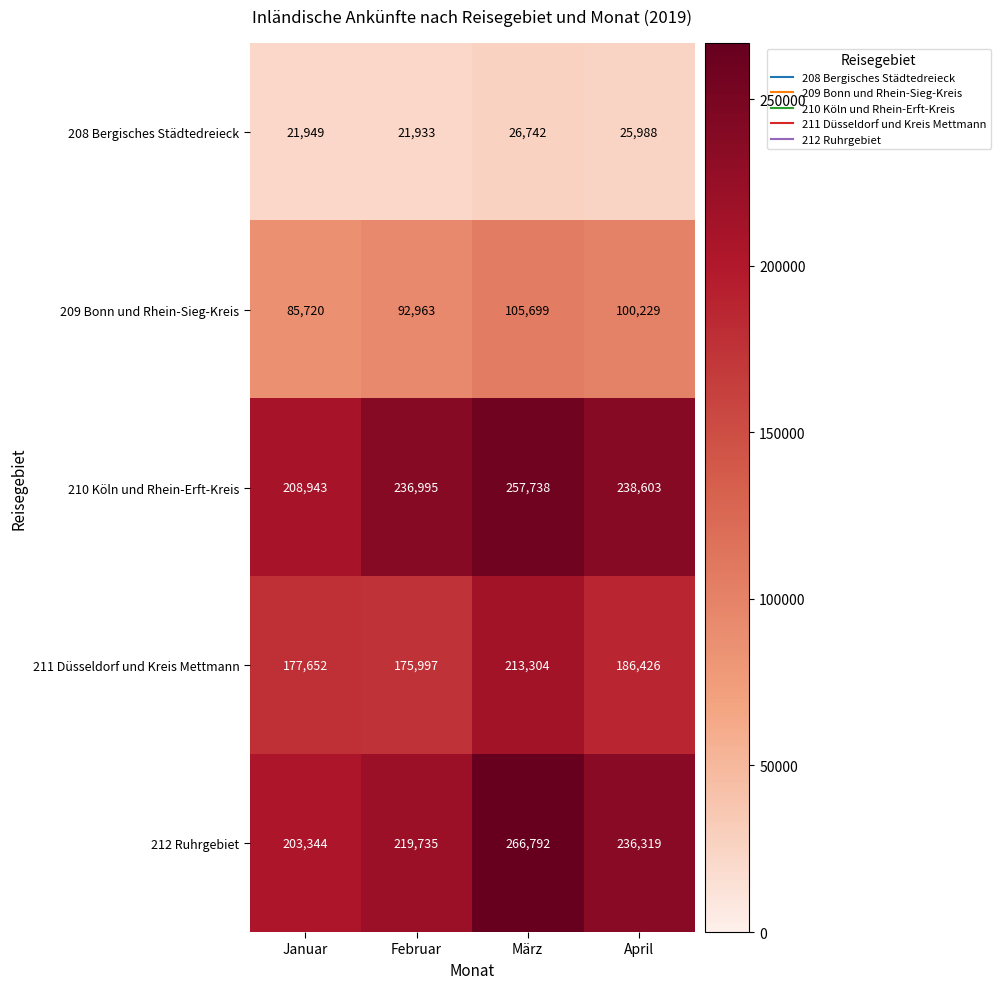

Which series has the widest spread of values?

212 Ruhrgebiet